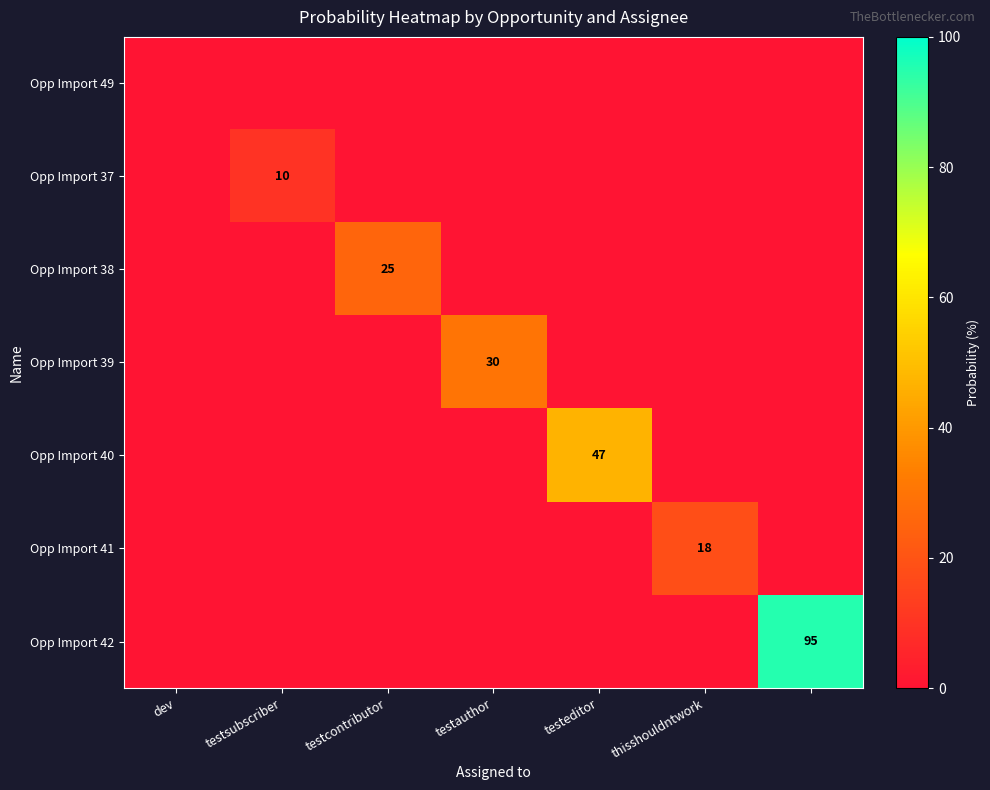

The value of Opp Import 39 at testauthor is 12. True or false?

False